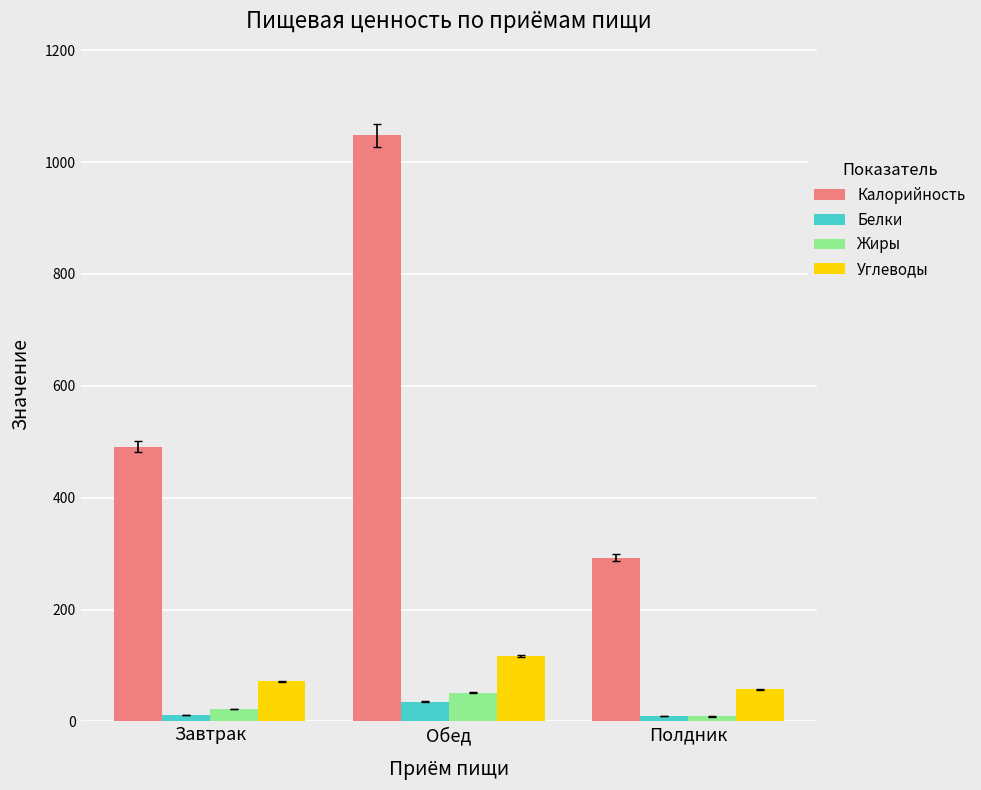

What is the value of the Углеводы bar at the 2nd from the left?

116.8